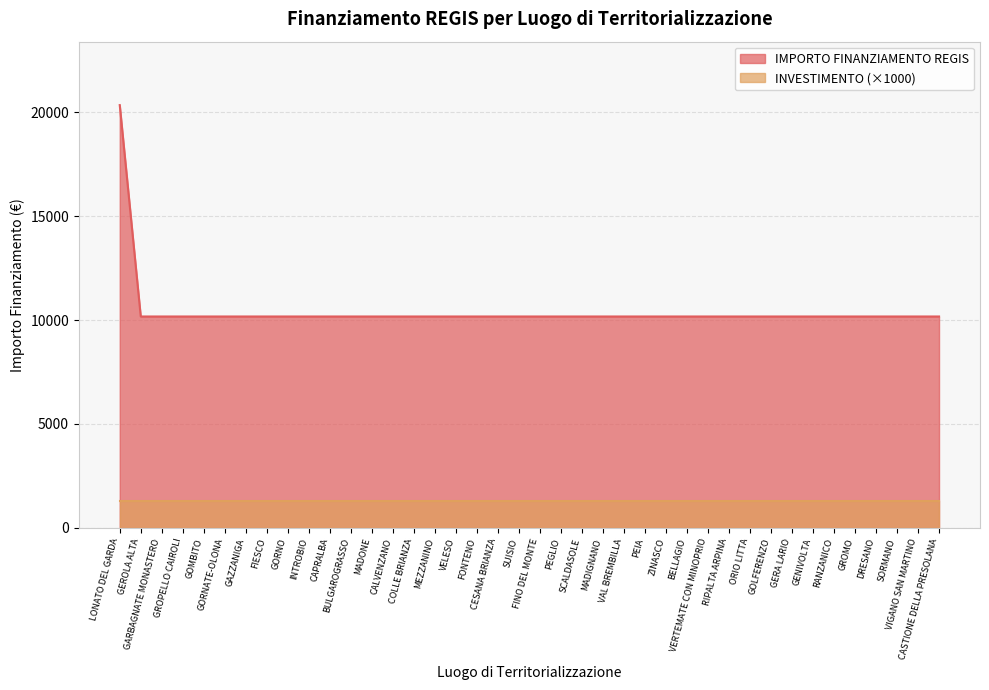

How many data points does each series have?

40